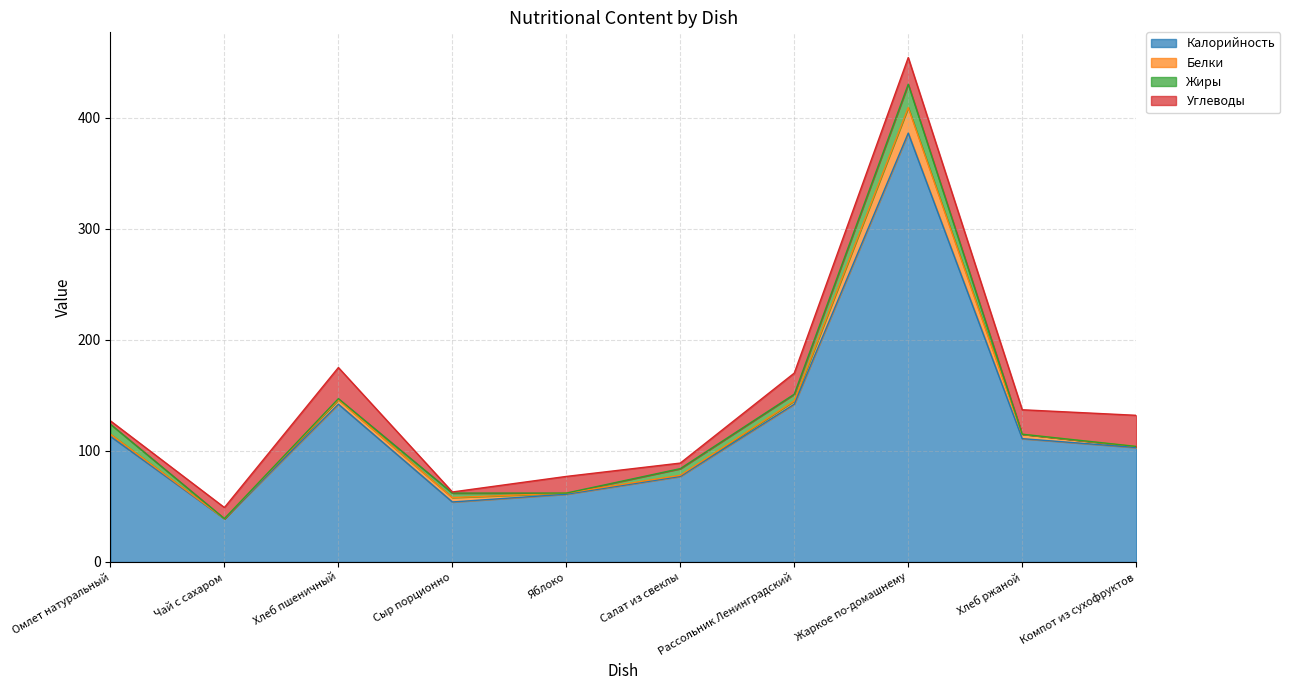

Reading right to left, extract all data points from this chart.

Калорийность: Компот из сухофруктов=103	Хлеб ржаной=111	Жаркое по-домашнему=386	Рассольник Ленинградский=142	Салат из свеклы=77	Яблоко=61	Сыр порционно=54	Хлеб пшеничный=142	Чай с сахаром=39	Омлет натуральный=113
Белки: Компот из сухофруктов=1	Хлеб ржаной=4	Жаркое по-домашнему=23	Рассольник Ленинградский=3	Салат из свеклы=1	Яблоко=1	Сыр порционно=4	Хлеб пшеничный=4	Чай с сахаром=0	Омлет натуральный=2
Жиры: Компот из сухофруктов=0	Хлеб ржаной=0	Жаркое по-домашнему=21	Рассольник Ленинградский=6	Салат из свеклы=6	Яблоко=0	Сыр порционно=4	Хлеб пшеничный=1	Чай с сахаром=0	Омлет натуральный=9
Углеводы: Компот из сухофруктов=28	Хлеб ржаной=22	Жаркое по-домашнему=24	Рассольник Ленинградский=19	Салат из свеклы=5	Яблоко=15	Сыр порционно=1	Хлеб пшеничный=28	Чай с сахаром=10	Омлет натуральный=3